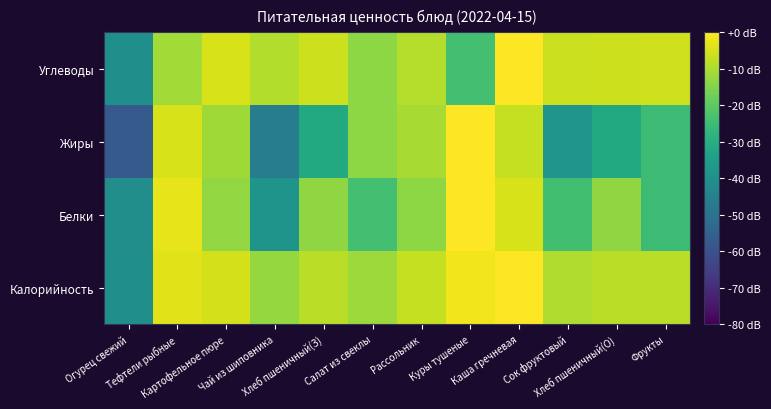

Reading left to right, list all the values displayed in this chart.

Калорийность: Огурец свежий=-40.2	Тефтели рыбные=-3.7	Картофельное пюре=-5.0	Чай из шиповника=-12.5	Хлеб пшеничный(З)=-8.4	Салат из свеклы=-11.7	Рассольник=-7.2	Куры тушеные=-1.8	Каша гречневая=0.0	Сок фруктовый=-9.5	Хлеб пшеничный(О)=-8.4	Фрукты=-8.4
Белки: Огурец свежий=-40.4	Тефтели рыбные=-3.0	Картофельное пюре=-13.0	Чай из шиповника=-38.7	Хлеб пшеничный(З)=-13.3	Салат из свеклы=-24.0	Рассольник=-13.7	Куры тушеные=0.0	Каша гречневая=-4.7	Сок фруктовый=-24.2	Хлеб пшеничный(О)=-13.3	Фрукты=-25.2
Жиры: Огурец свежий=-57.3	Тефтели рыбные=-4.9	Картофельное пюре=-11.3	Чай из шиповника=-46.4	Хлеб пшеничный(З)=-31.3	Салат из свеклы=-13.6	Рассольник=-10.4	Куры тушеные=0.0	Каша гречневая=-7.0	Сок фруктовый=-38.2	Хлеб пшеничный(О)=-31.3	Фрукты=-25.2
Углеводы: Огурец свежий=-40.1	Тефтели рыбные=-11.0	Картофельное пюре=-4.8	Чай из шиповника=-9.1	Хлеб пшеничный(З)=-6.0	Салат из свеклы=-13.5	Рассольник=-8.9	Куры тушеные=-23.9	Каша гречневая=0.0	Сок фруктовый=-6.5	Хлеб пшеничный(О)=-6.0	Фрукты=-5.8